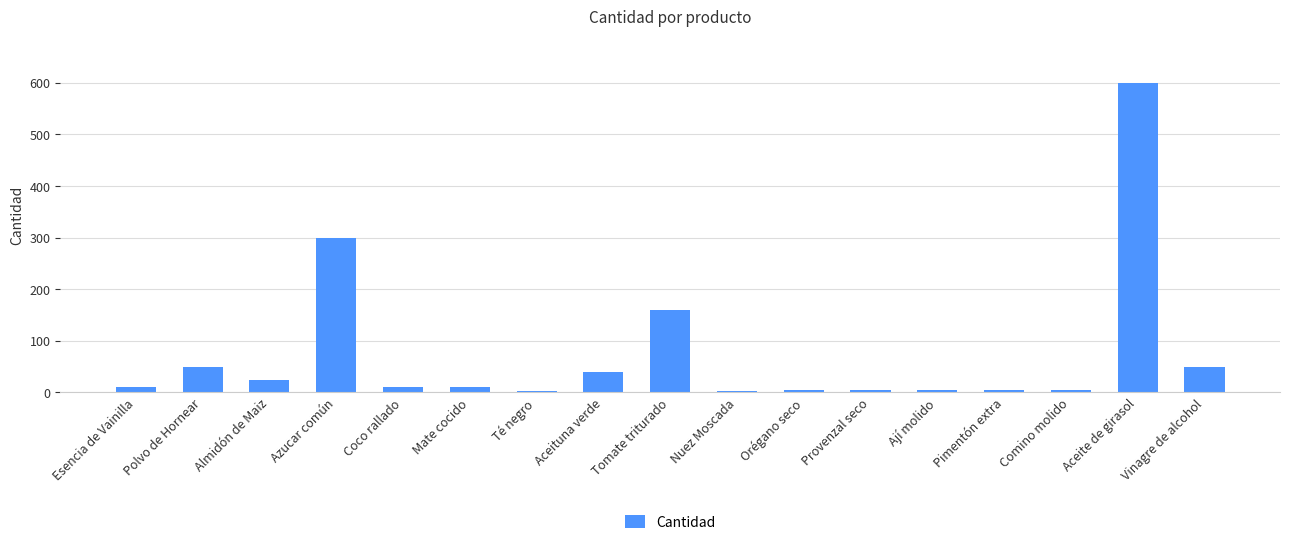

Which category has the highest value across all series?

Aceite de girasol